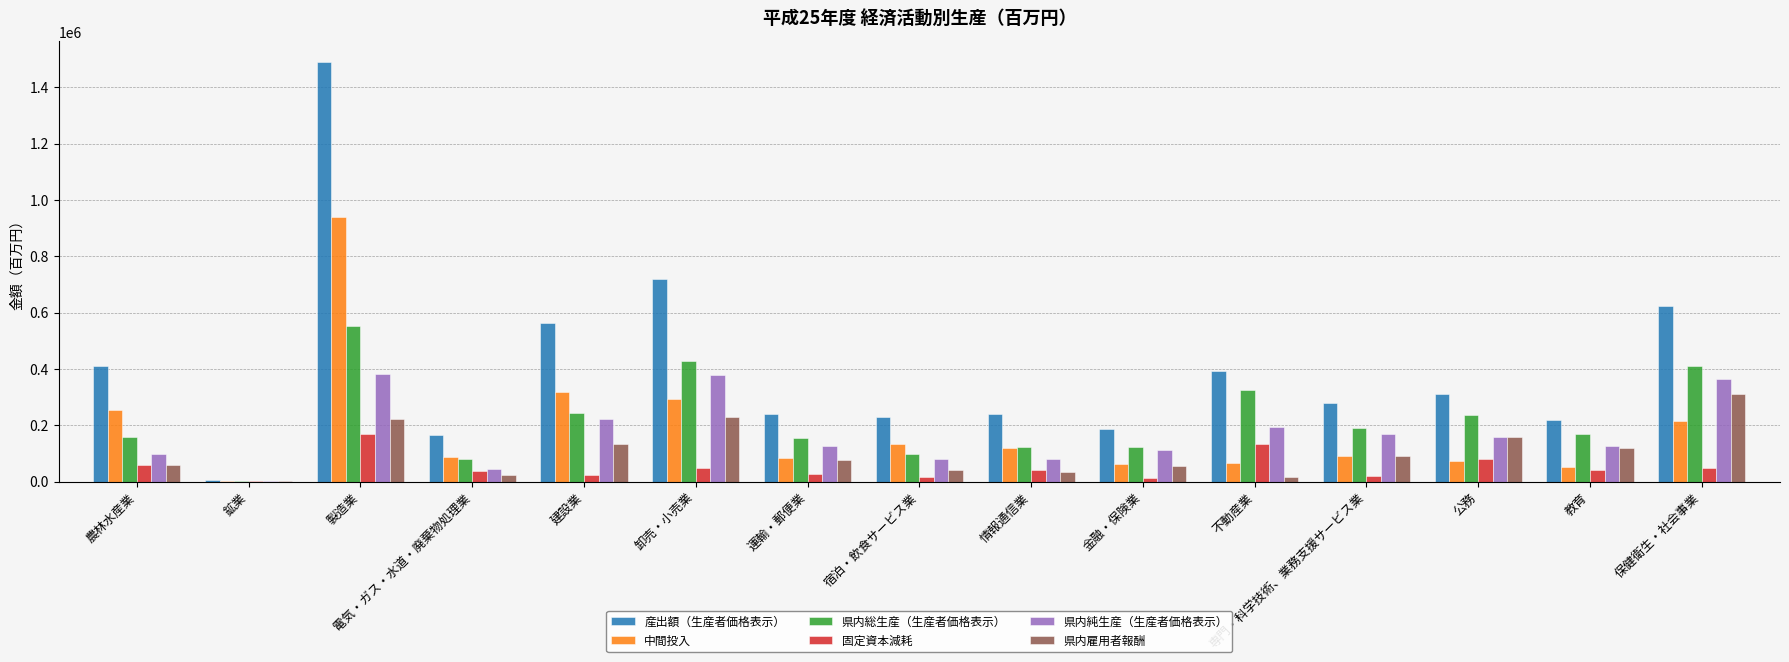

The 県内純生産（生産者価格表示） series shows 377030.2 at 卸売・小売業. True or false?

True